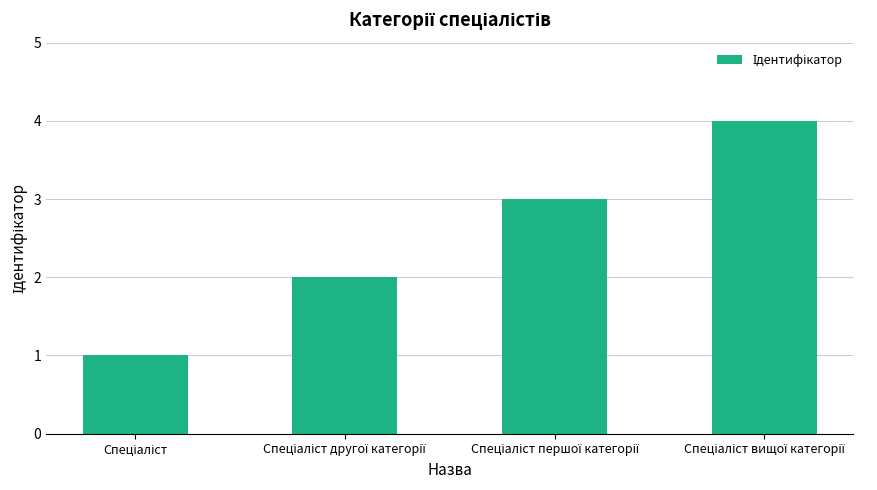

What is the greatest value displayed?

4